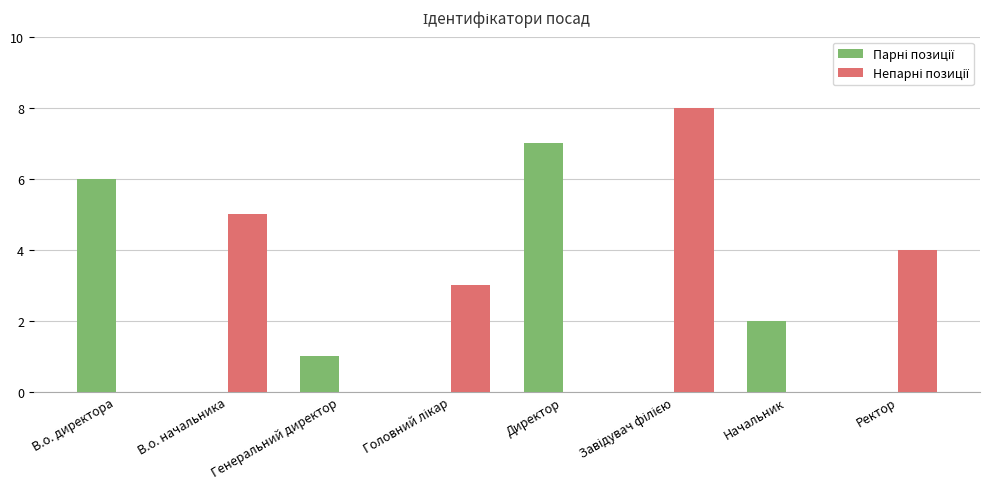

Is it true that Парні позиції equals -3 at Завідувач філією?

False